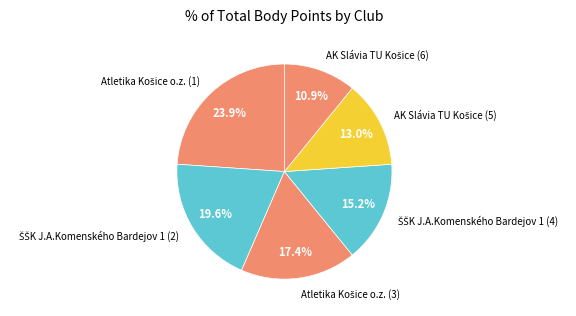

Is there any slice that represents more than half of the pie?

No